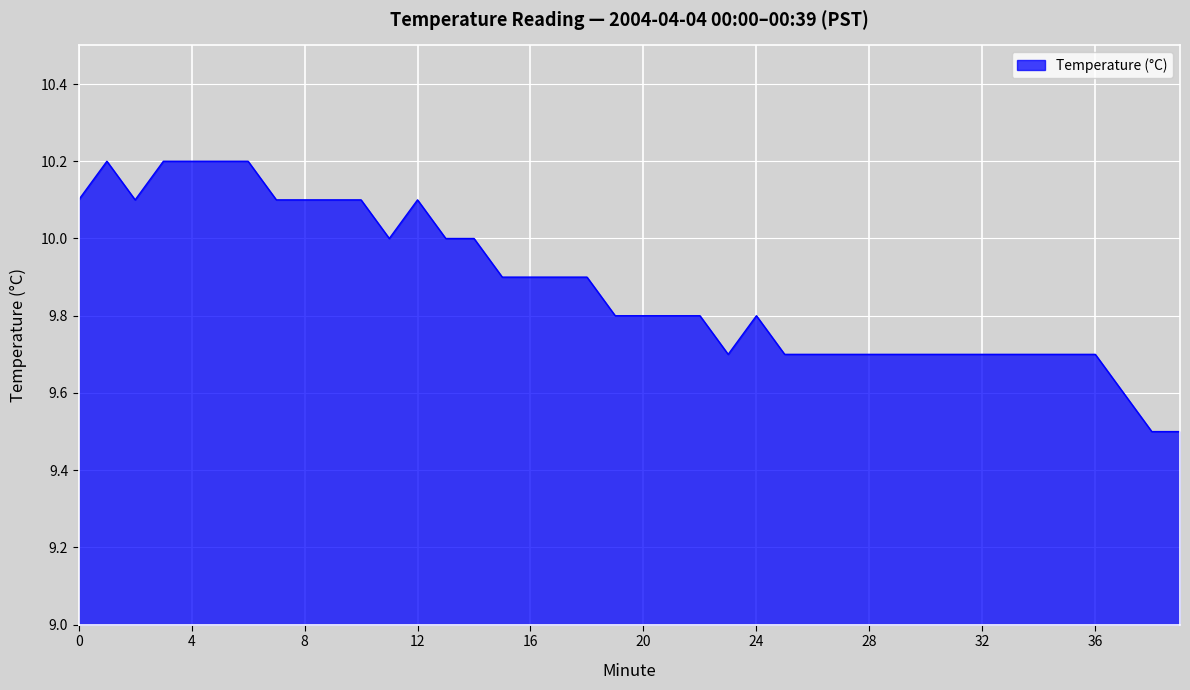

What is the difference between the maximum and minimum values?

0.7